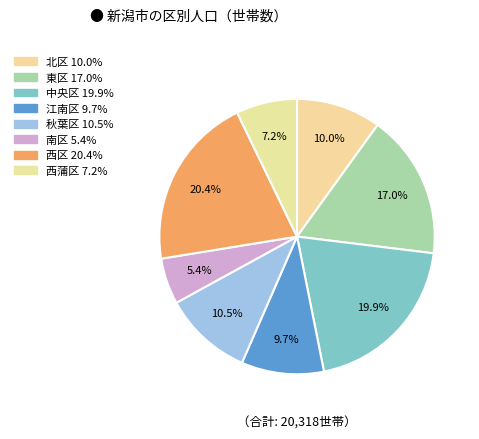

Does any single category account for the majority?

No